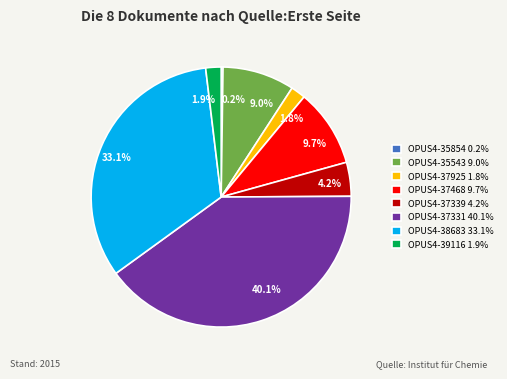

To the nearest percent, what is the combined percentage of OPUS4-38683 and OPUS4-37925?

35%